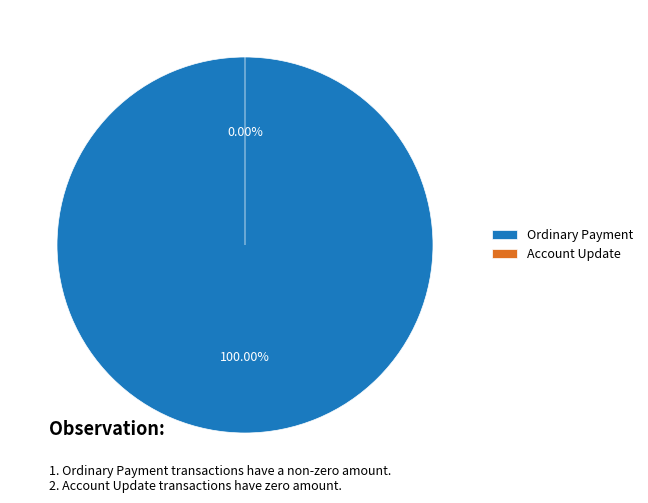

What is the smallest slice in the pie chart?

Account Update